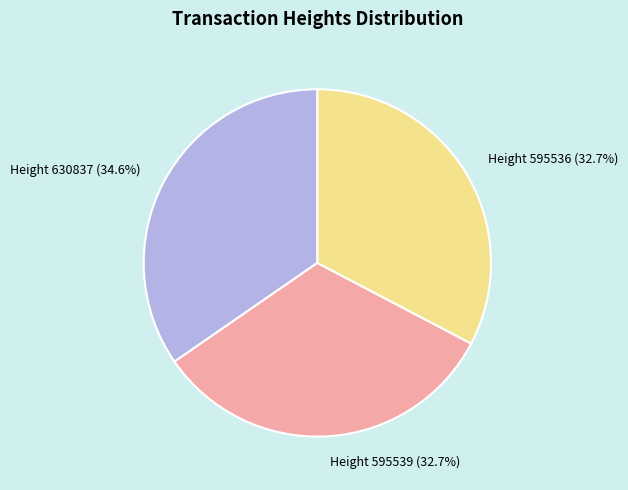

Combined, do Height 630837 (34.6%) and Height 595539 (32.7%) account for over 50%?

Yes